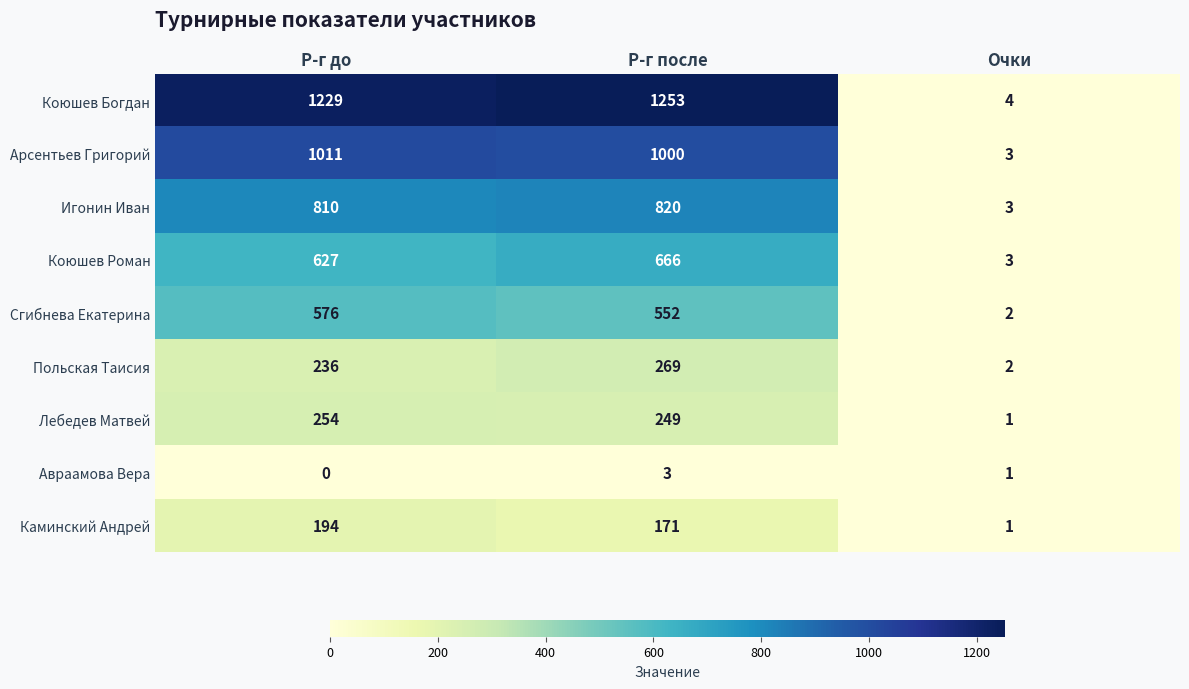

Where is Сгибнева Екатерина nearest to the value 289?

Р-г после